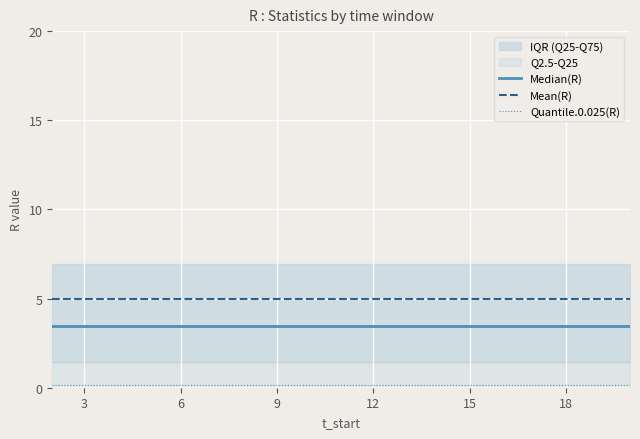

True or false: Mean(R) has a value of 7.0 at 9.

False